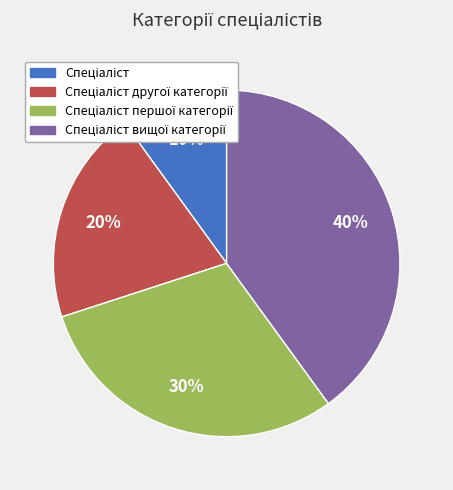

Is there any slice that represents more than half of the pie?

No